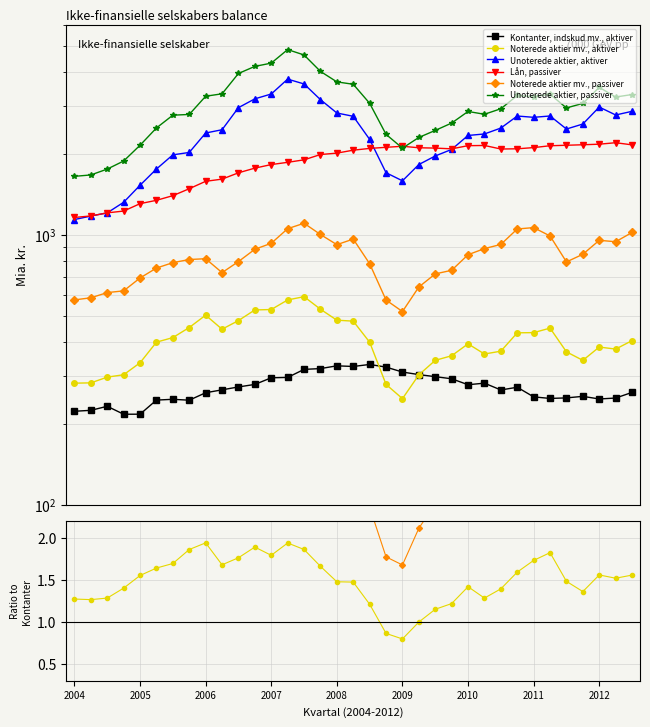

Does the chart have visible grid lines?

Yes